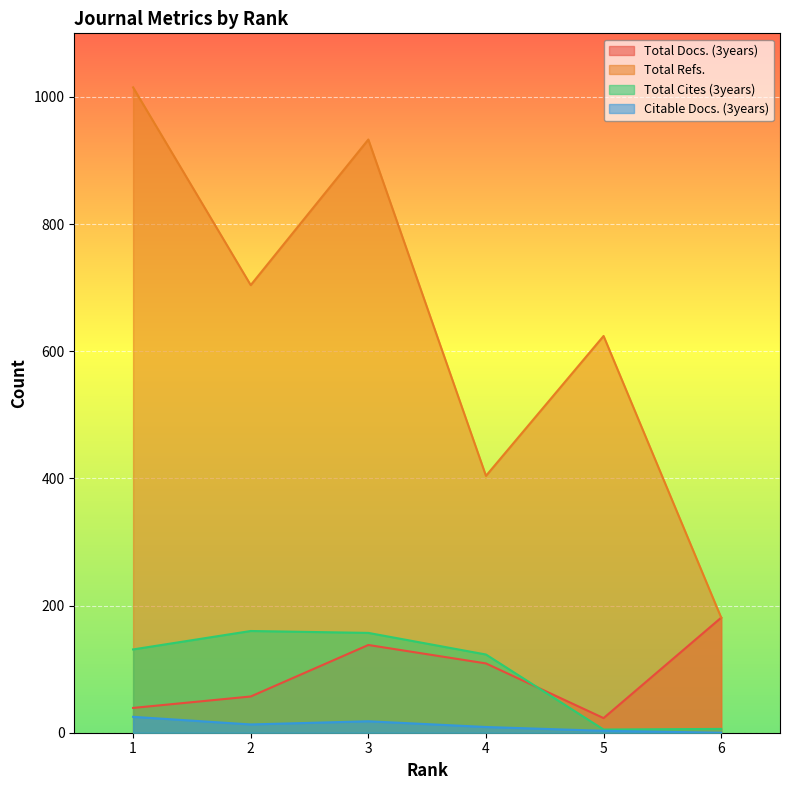

List the labels in order of Total Docs. (3years) value, largest first.

6, 3, 4, 2, 1, 5